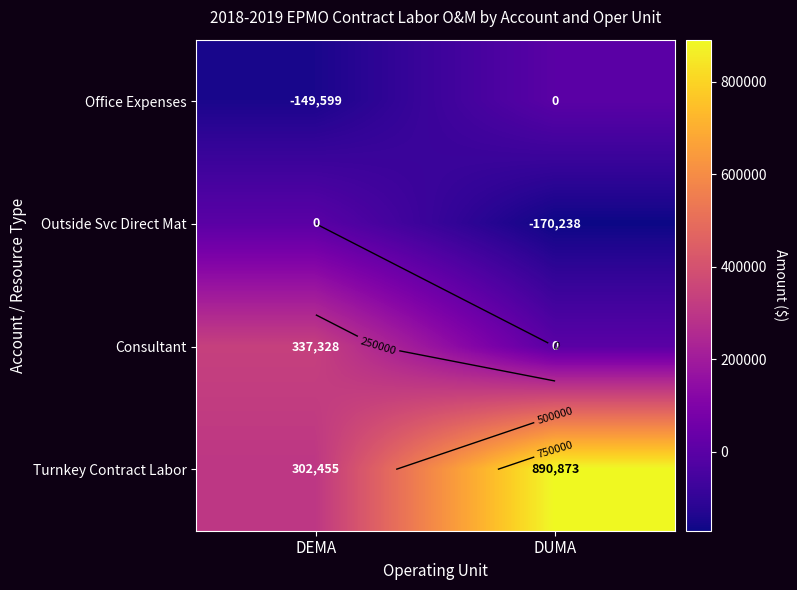

What is the difference between the highest and lowest values at DEMA?

486927.5